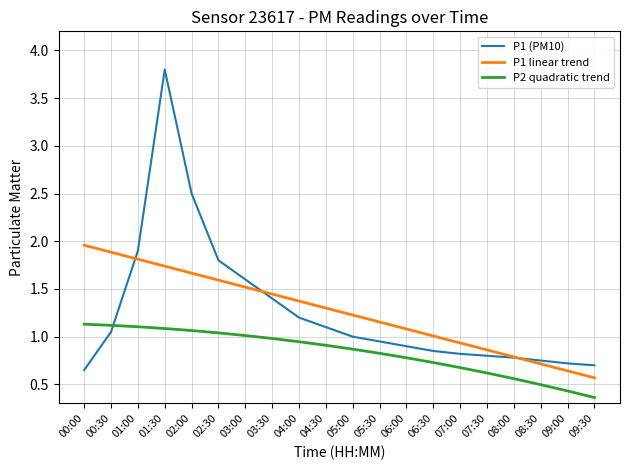

True or false: P2 quadratic trend has a value of 1.9 at 01:00.

False